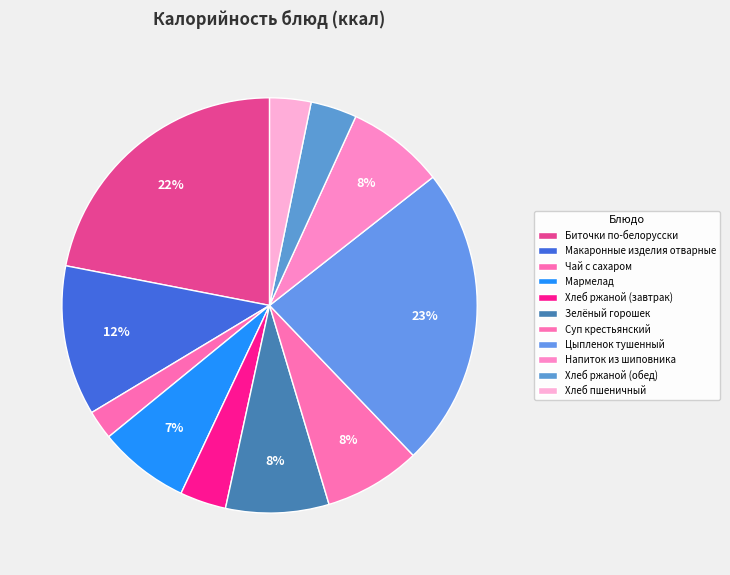

Does Чай с сахаром account for over 50% of the chart?

No